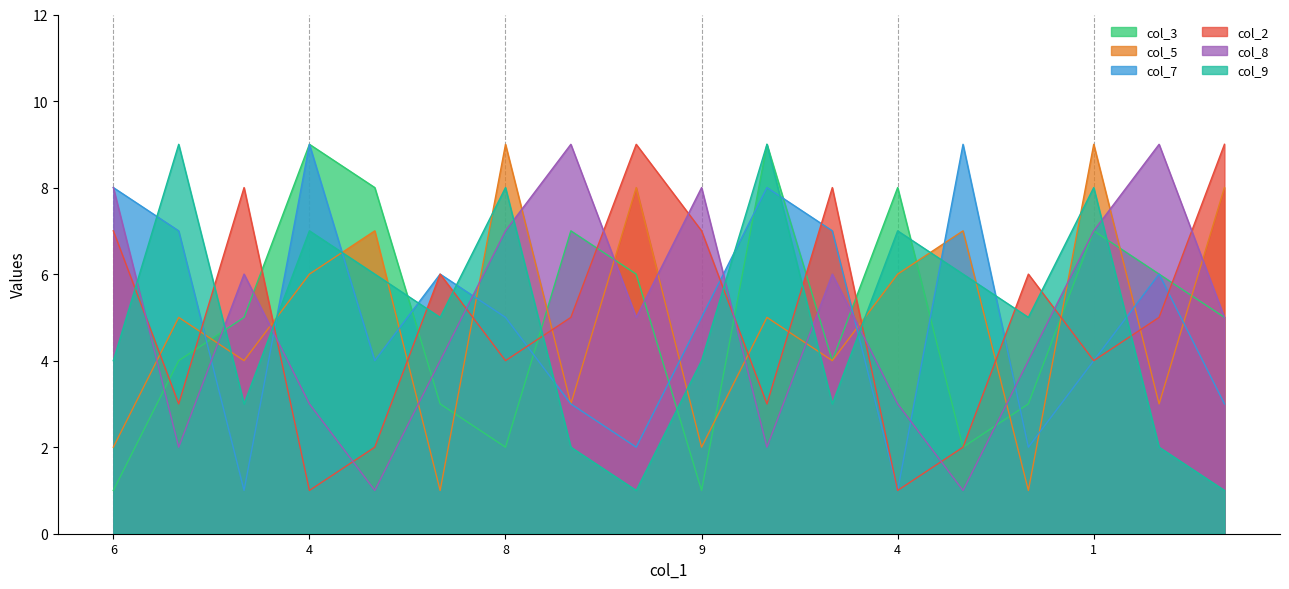

How many interior local valleys does the col_7 series have?

5